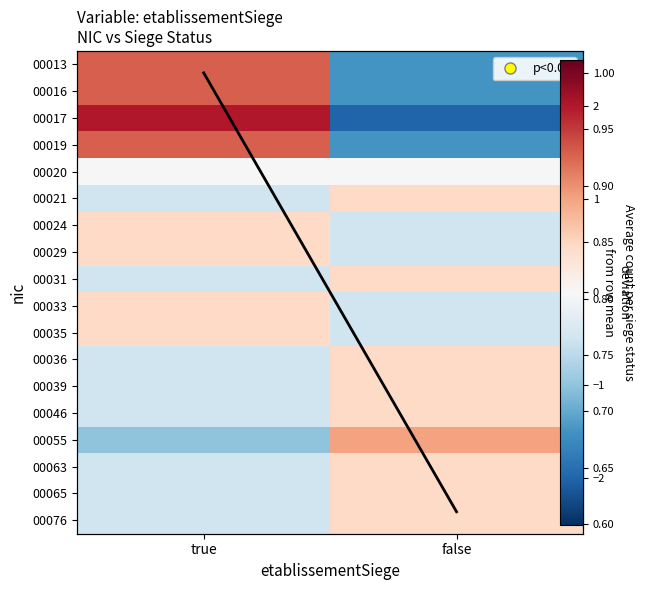

What is the difference between the maximum and minimum values in the 00035 series?

1.0